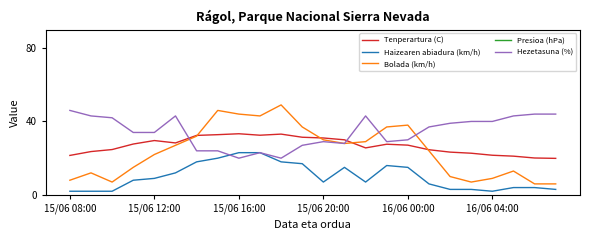

What is the difference between the maximum and minimum values in the Bolada (km/h) series?

43.0